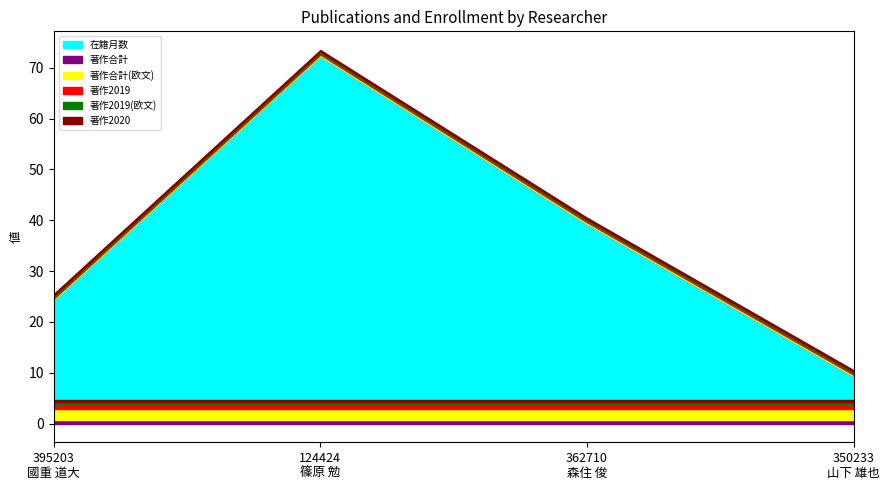

Between 362710
森住 俊 and 395203
國重 道大, which is larger?

362710
森住 俊